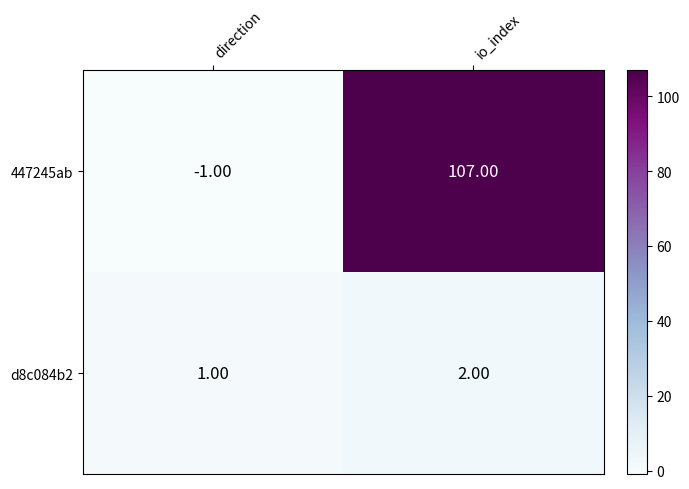

What is the average value of the 447245ab series?

53